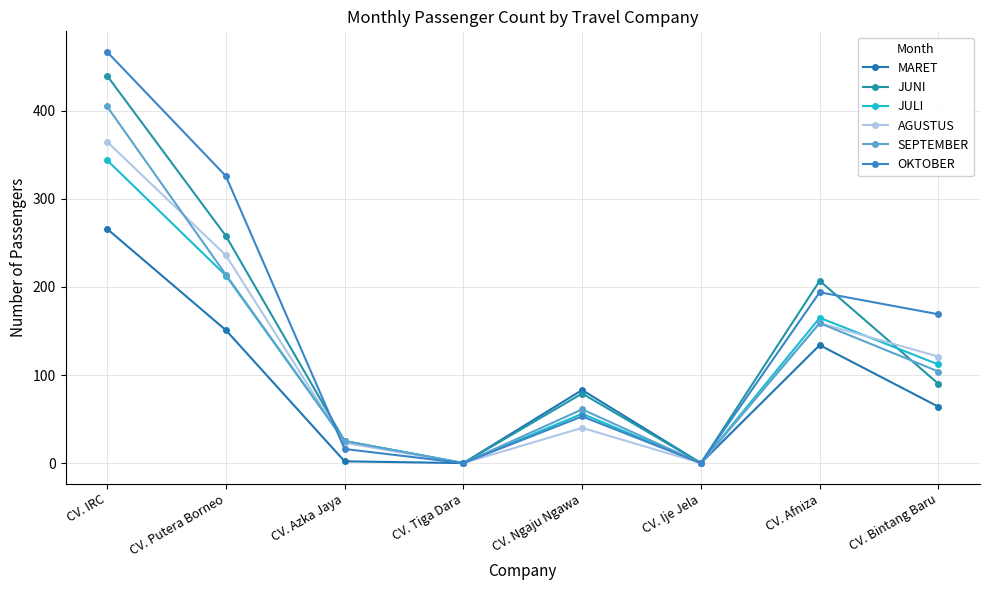

Which category has the highest value across all series?

CV. IRC